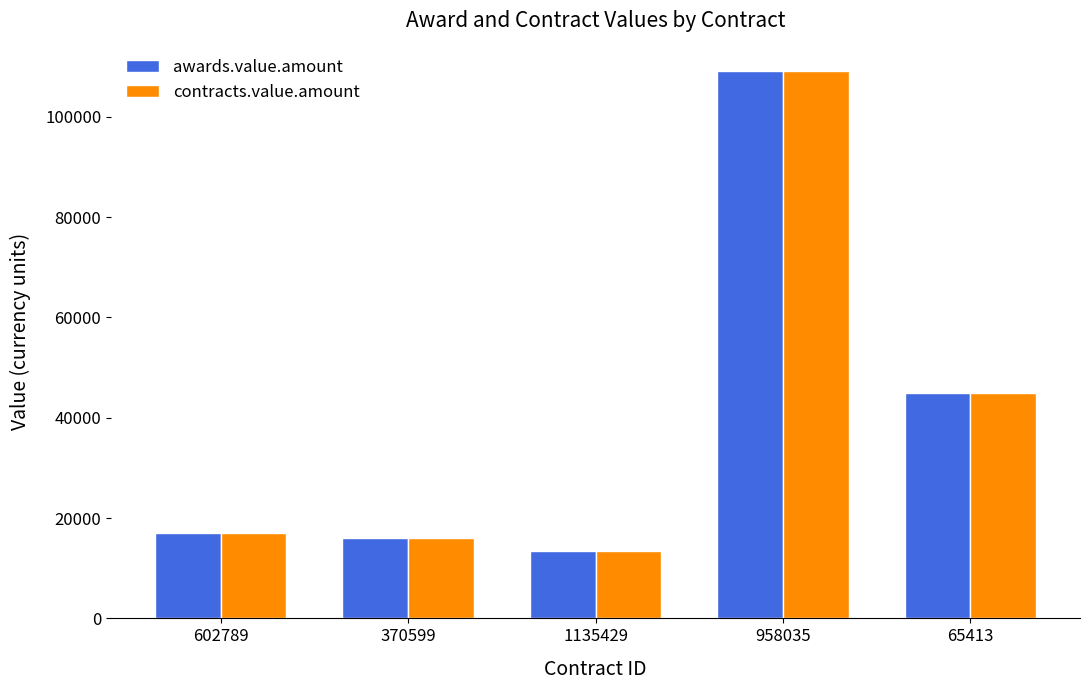

At how many categories does at least one series exceed 98904?

1